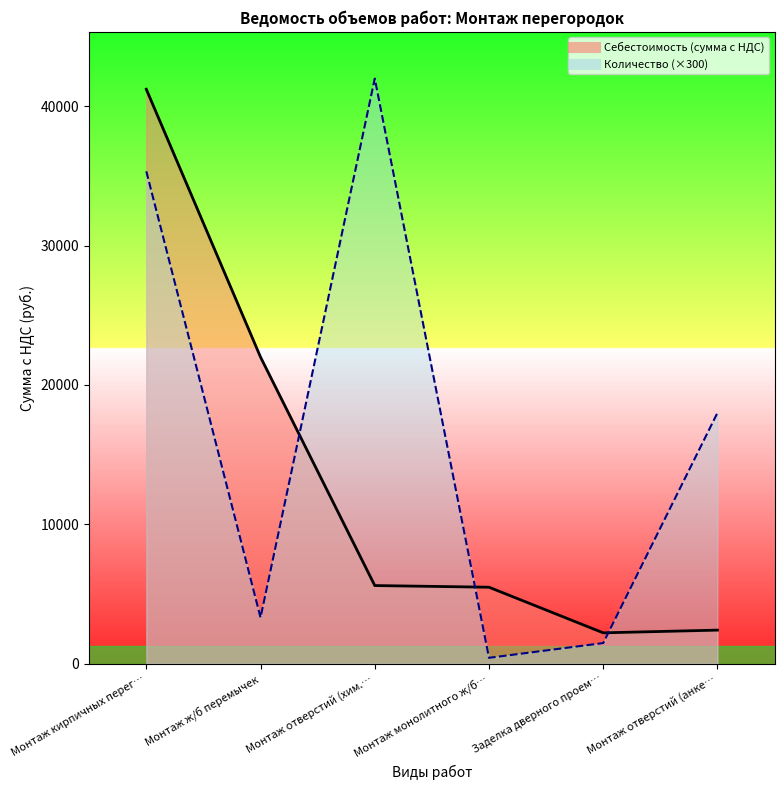

Where is Себестоимость (сумма с НДС) nearest to the value 21717?

Монтаж ж/б перемычек